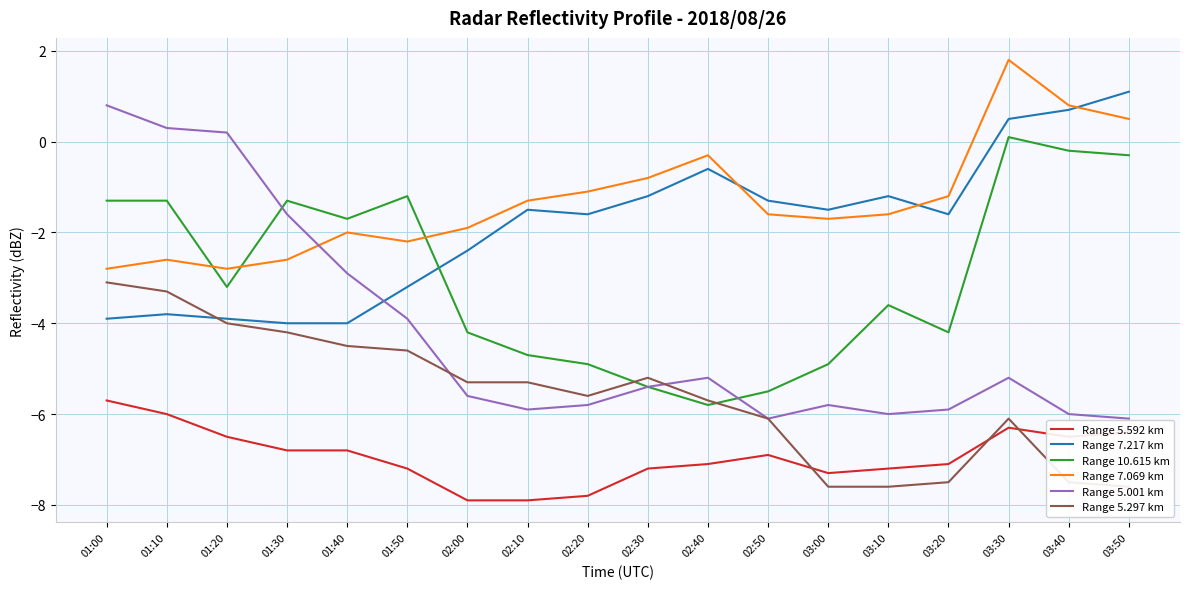

The value of Range 7.069 km at 02:50 is -2.3. True or false?

False